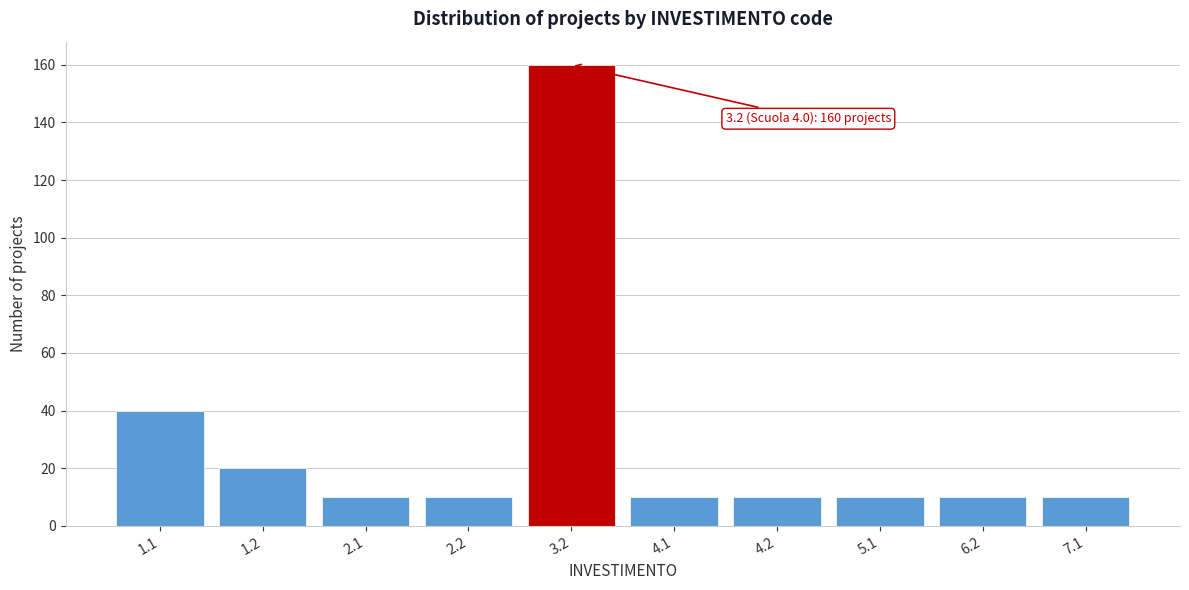

Reading right to left, what are all the values shown in this chart?

7.1=10	6.2=10	5.1=10	4.2=10	4.1=10	3.2=160	2.2=10	2.1=10	1.2=20	1.1=40